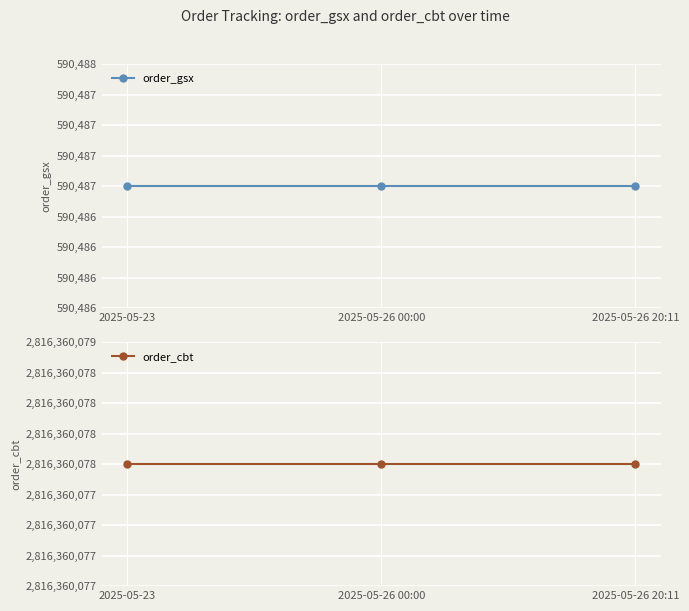

Is it true that order_cbt equals 4606973181 at 2025-05-26 00:00?

False